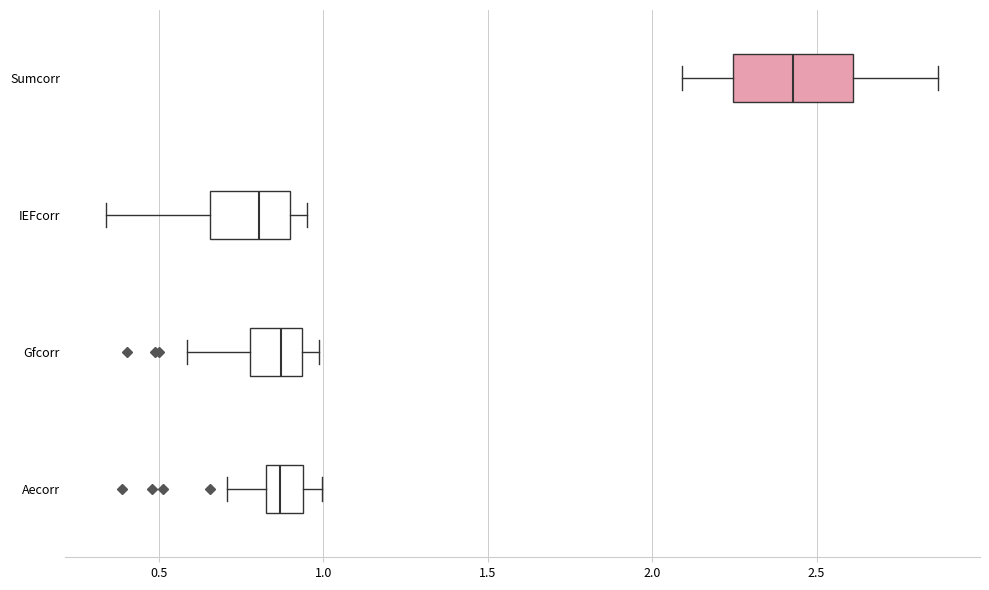

Where does the right whisker of the box for IEFcorr end on the x-axis? The values are not printed on the chart, so give them approximately, as read against the axis.

0.95